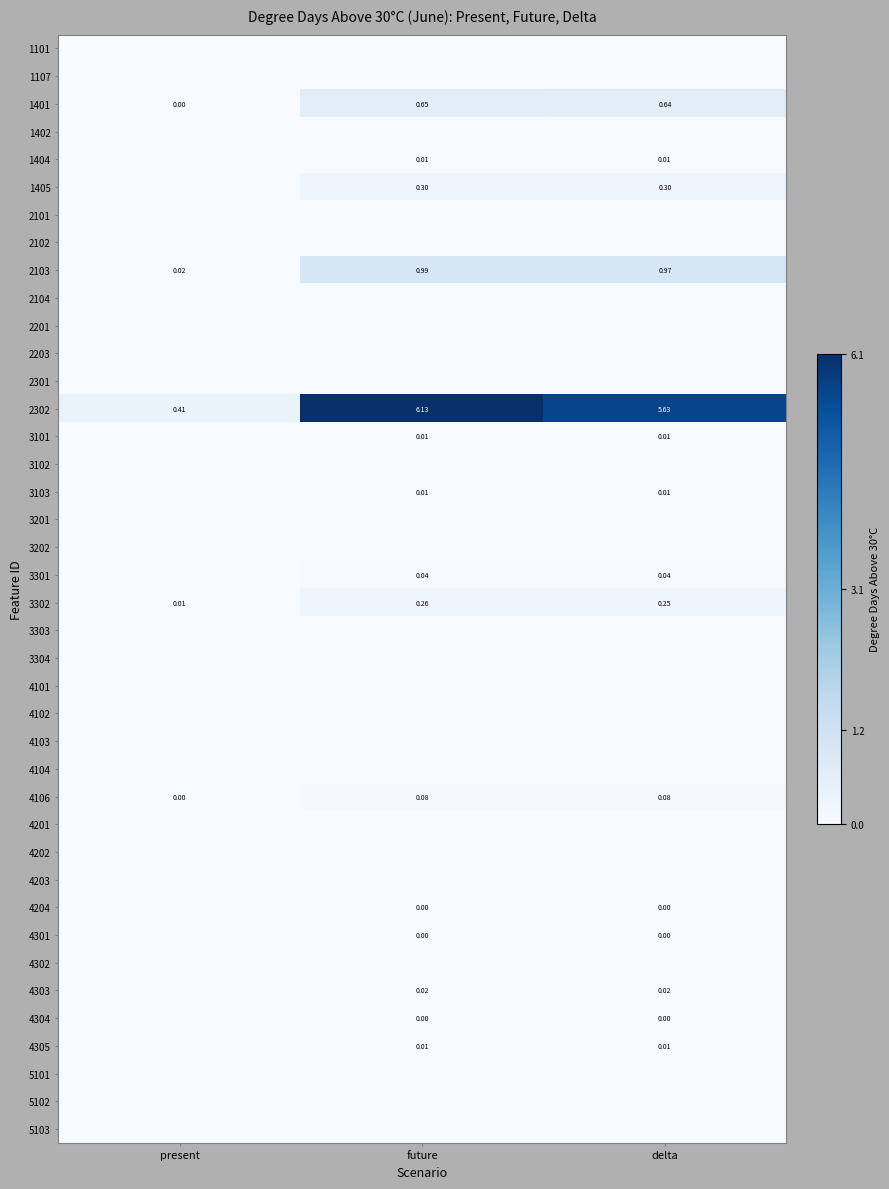

Which label corresponds to the largest value in the chart?

future